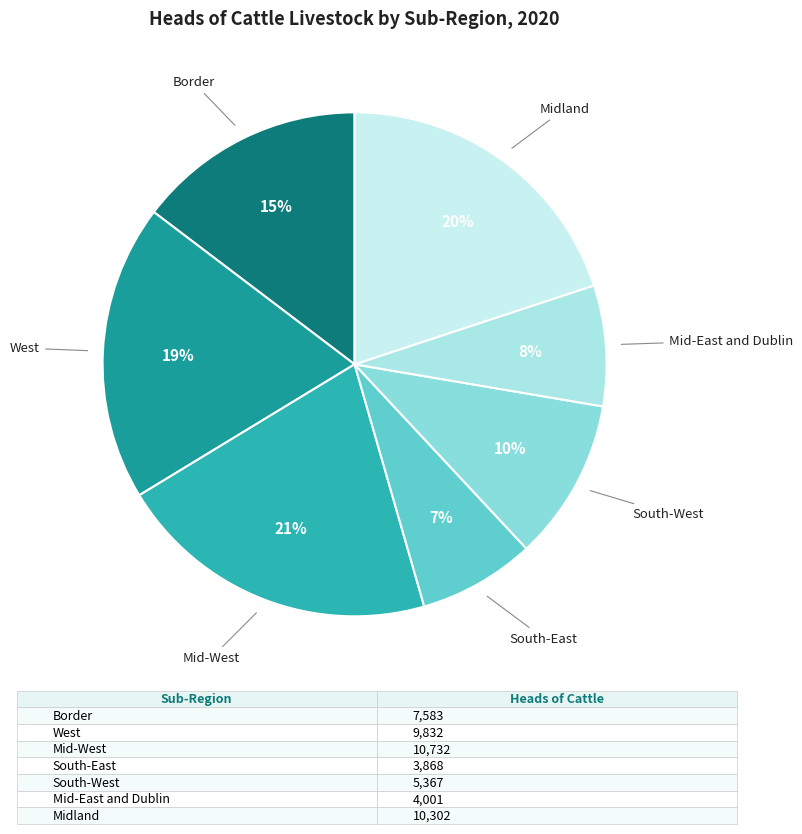

Is it true that Mid-West is 29% of the pie?

False